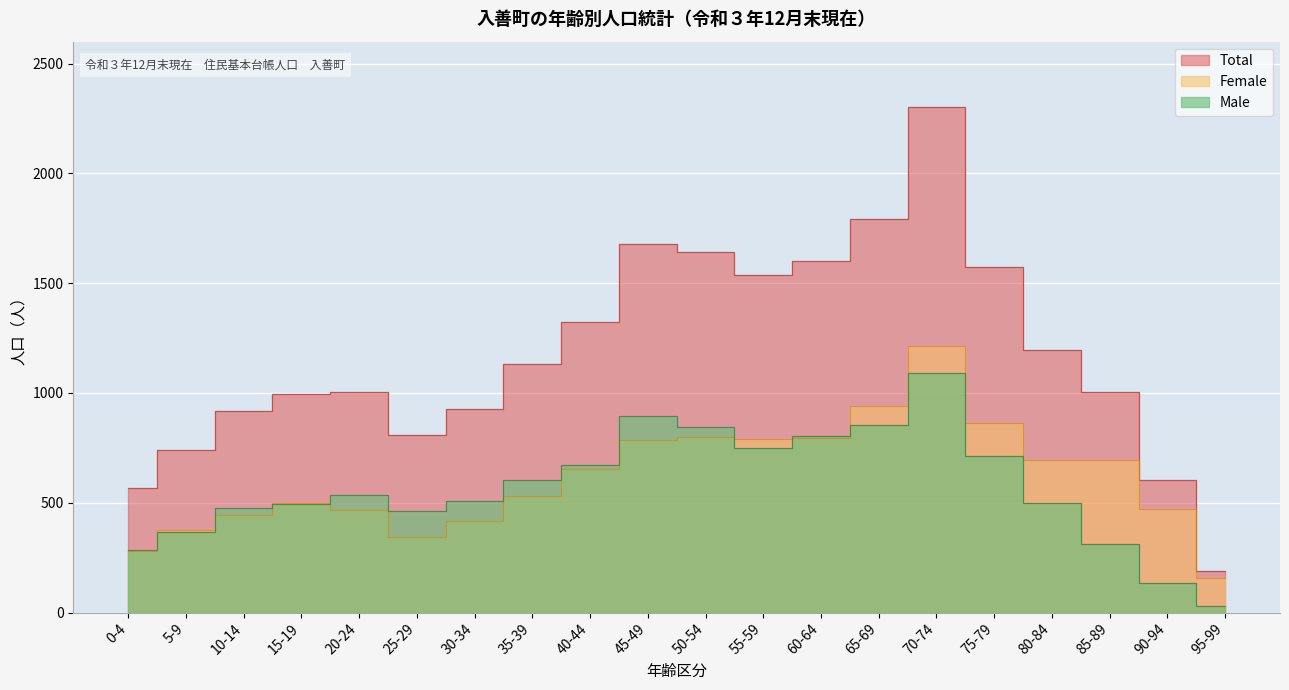

Which category has the lowest value in the Male series?

95-99